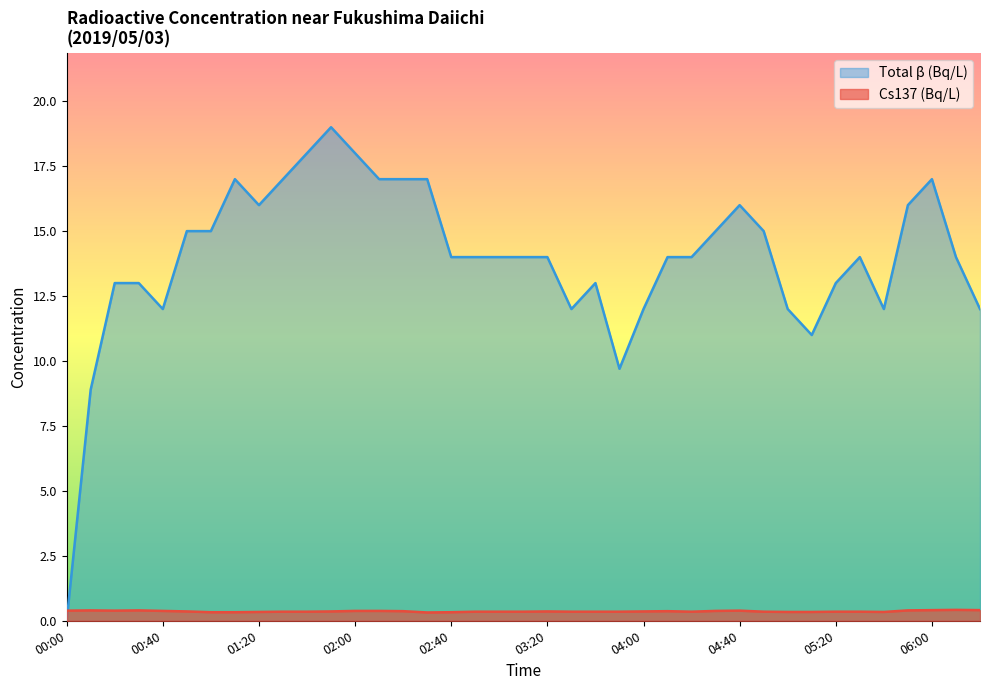

Which label corresponds to the largest value in the chart?

01:50